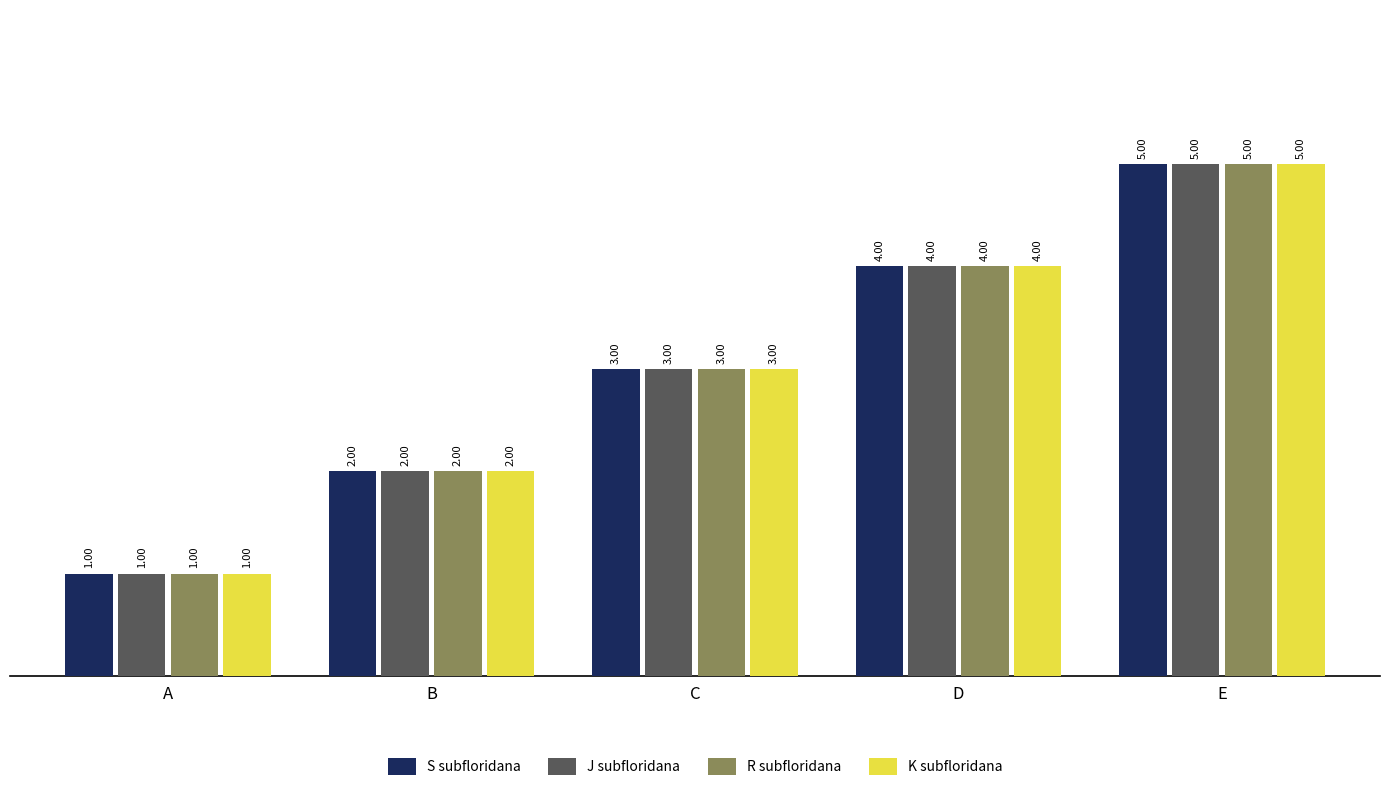

What is the sum of the R subfloridana values at D and B?

6